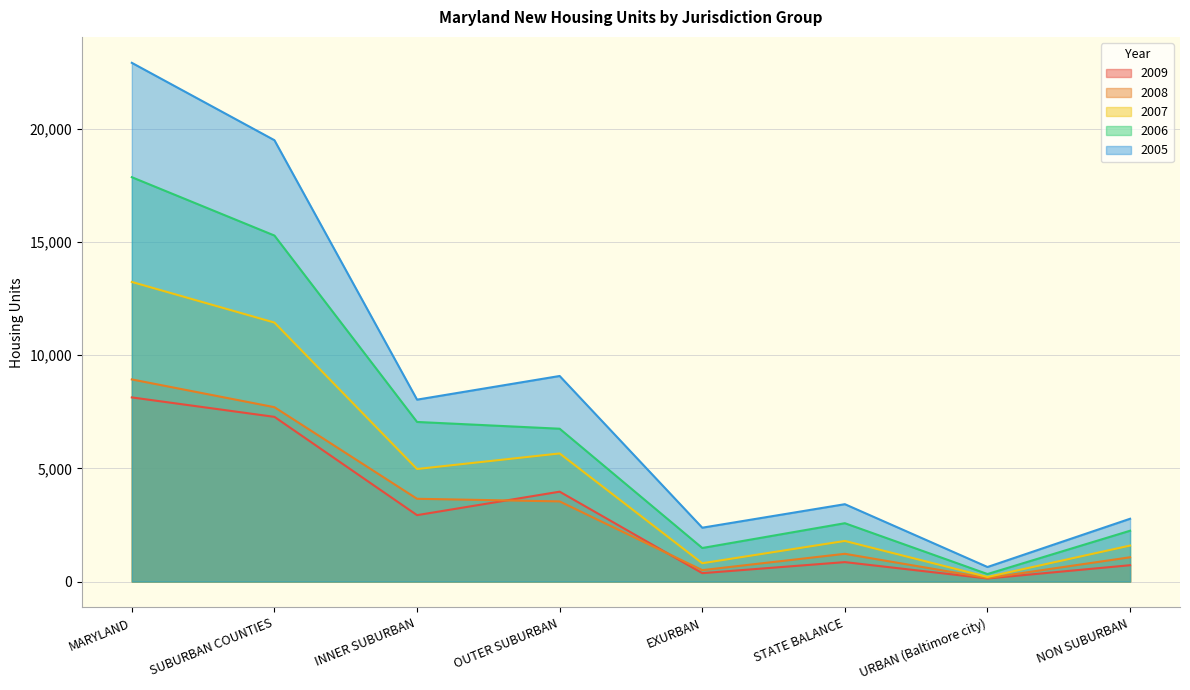

How many lines are shown in the chart?

5